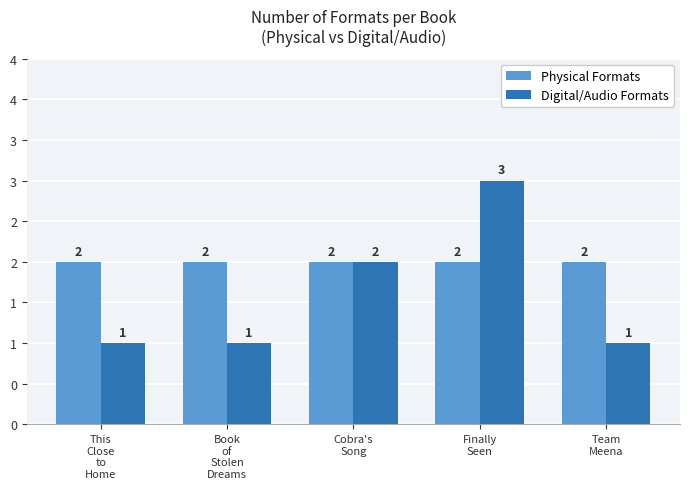

Rank the series by their average value, from highest to lowest.

Physical Formats, Digital/Audio Formats